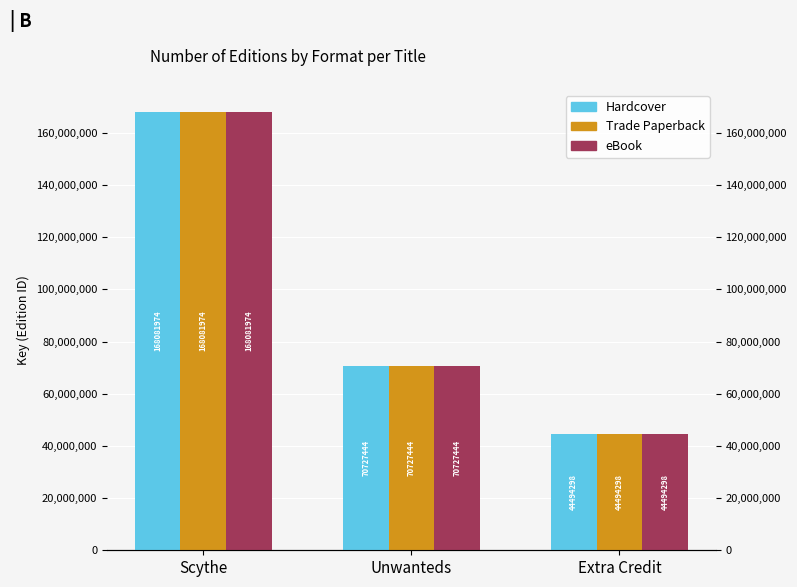

Does the chart contain any negative values?

No